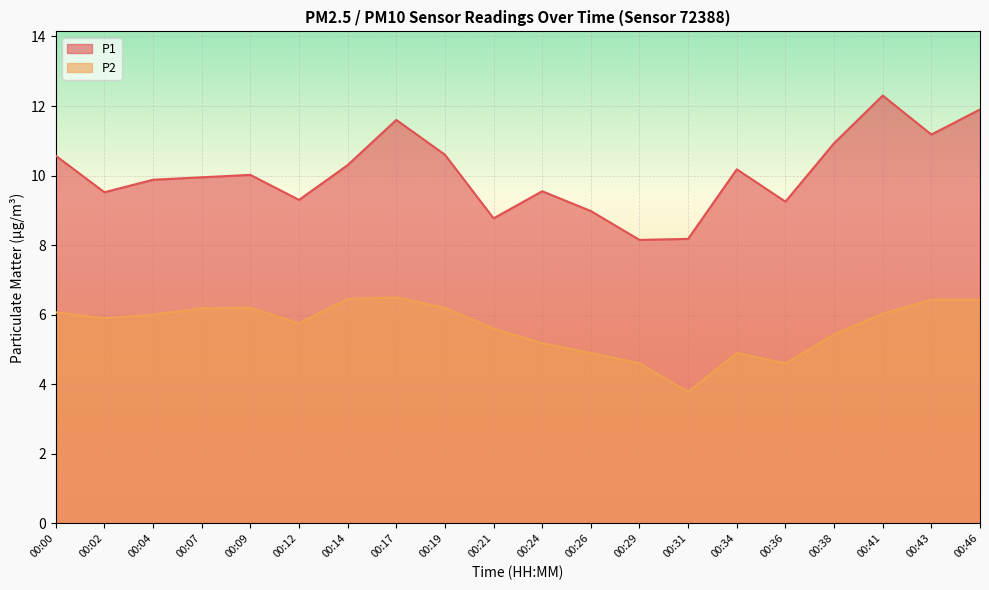

What value does the P1 series have at 00:12?

9.3